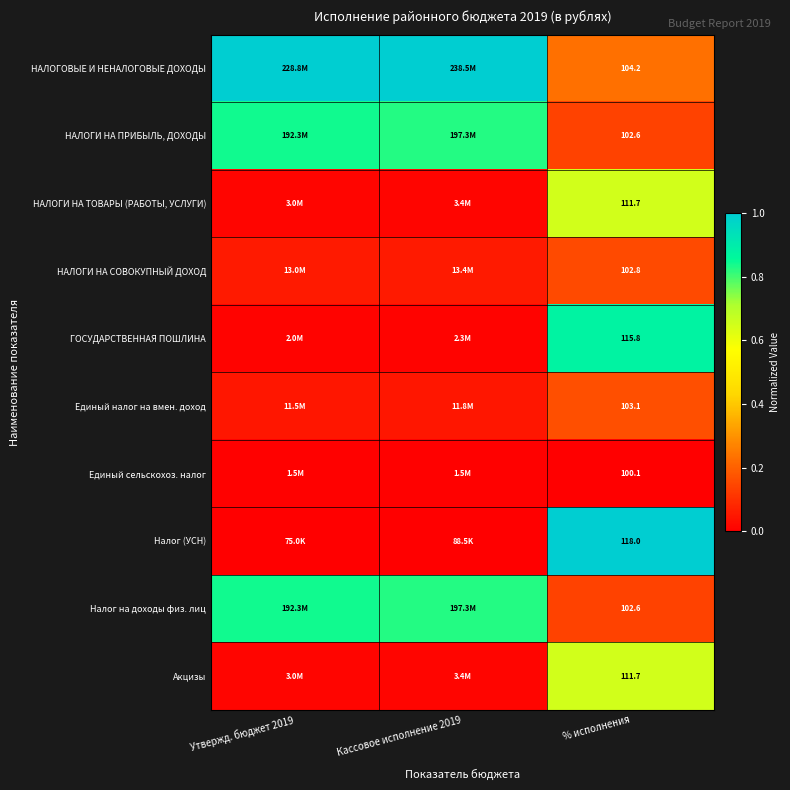

What is the greatest value displayed?

1.0